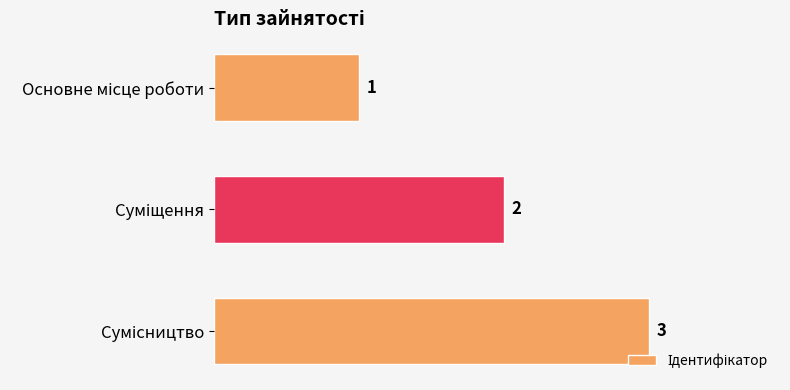

What is the smallest value displayed?

1